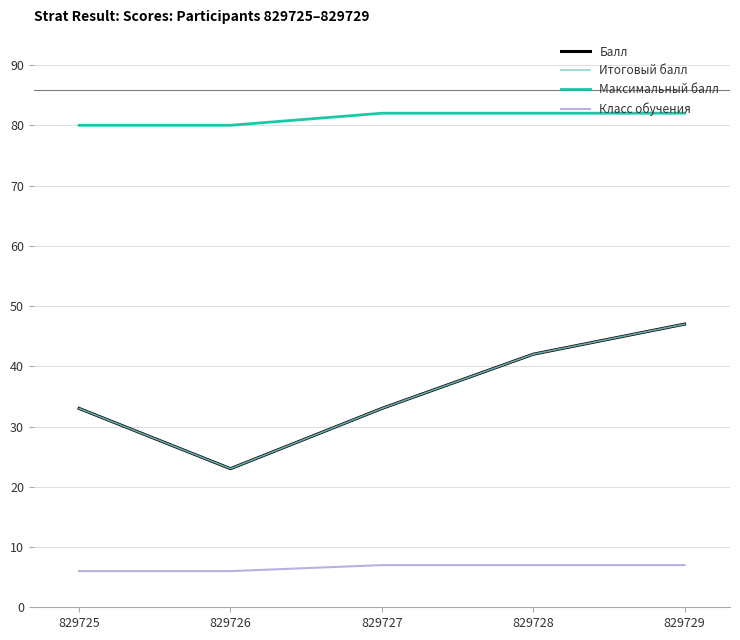

Does the chart have visible grid lines?

Yes